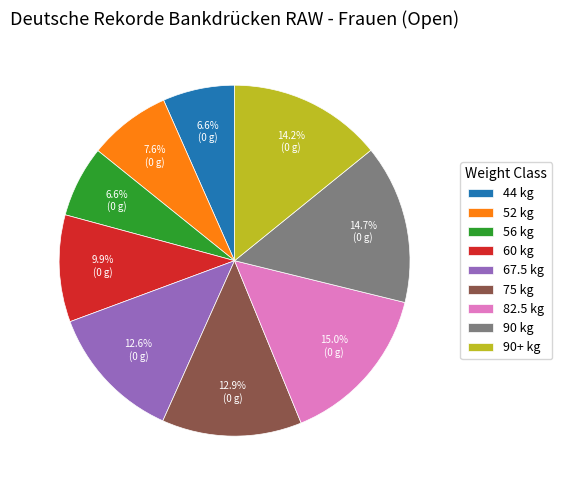

How many slices are in this pie chart?

9